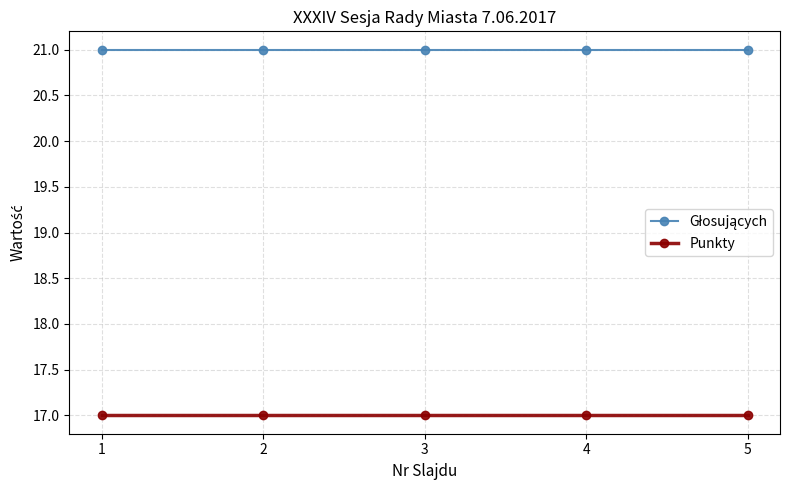

The Punkty series shows 26 at 3. True or false?

False